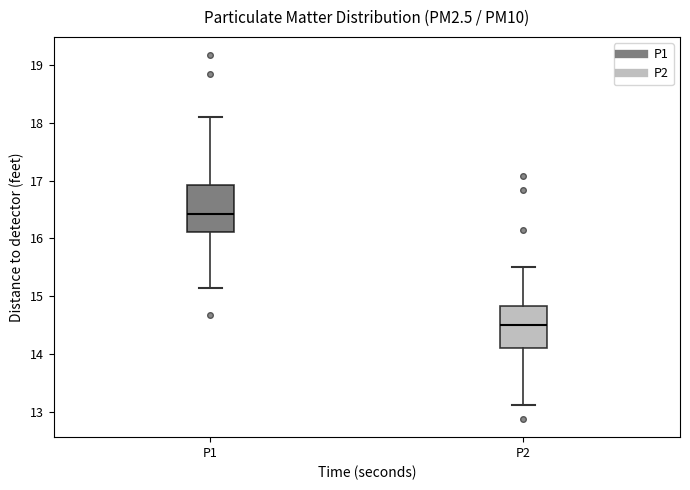

Which box's median line is the highest?

P1